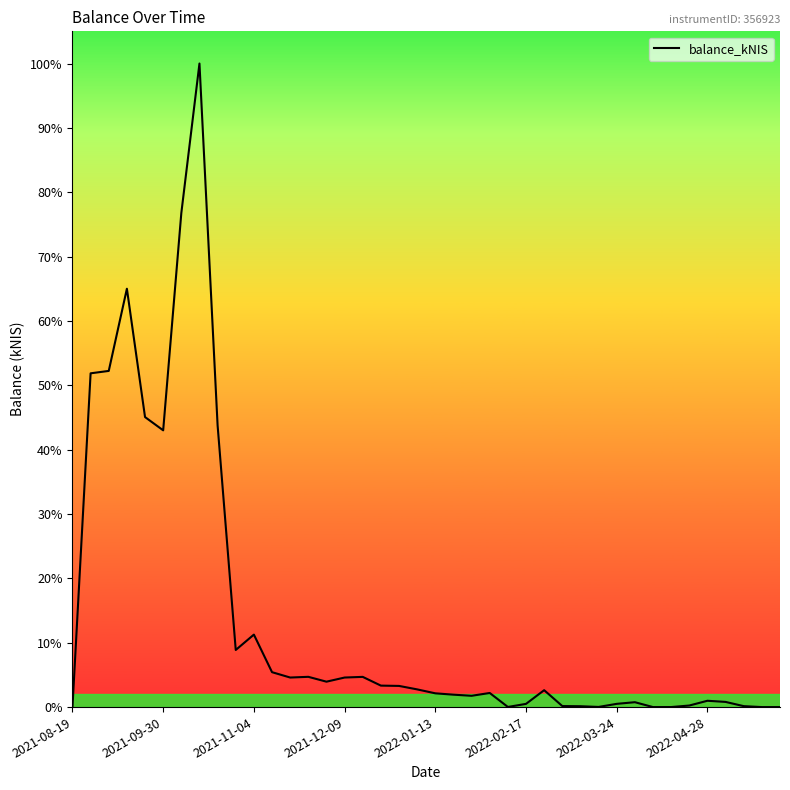

Does the chart have visible grid lines?

No